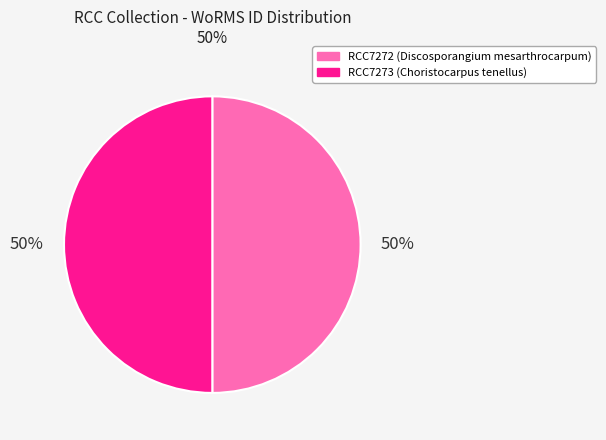

How many segments does this pie chart have?

2